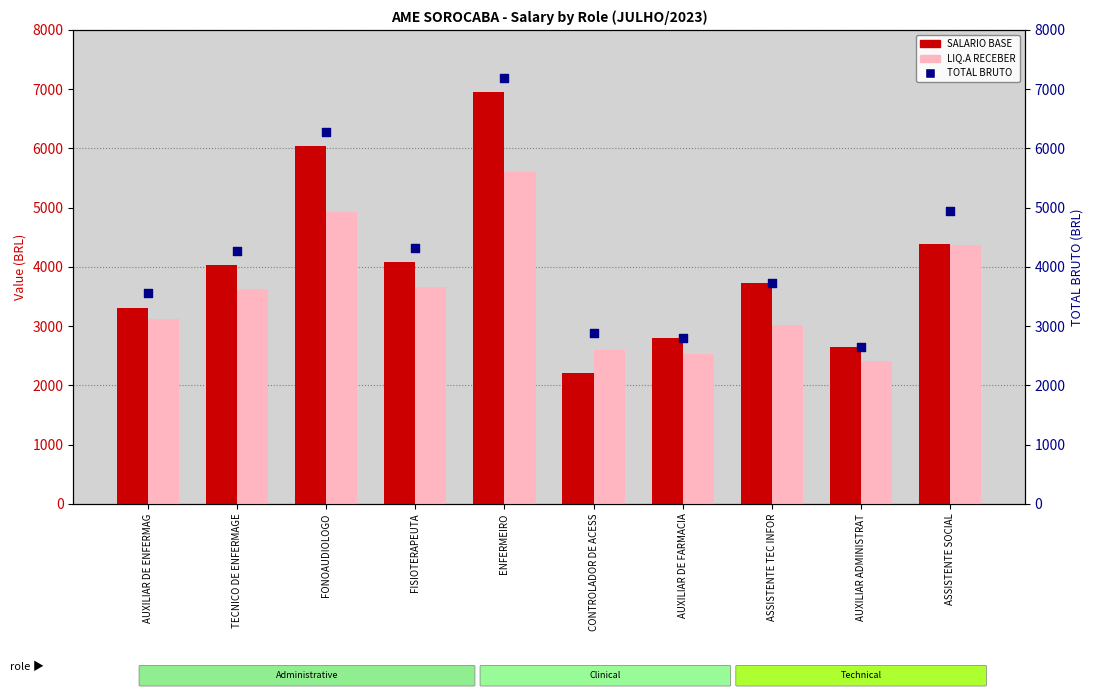

At which category is the sum across all series the highest?

ENFERMEIRO